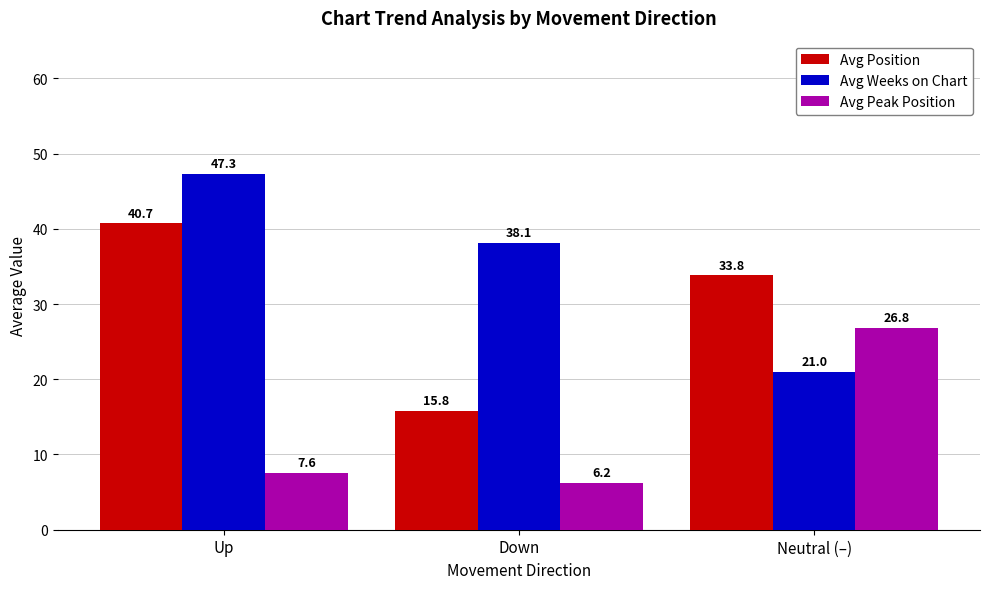

What is the value of the Avg Weeks on Chart bar at the 1st from the left?

47.3